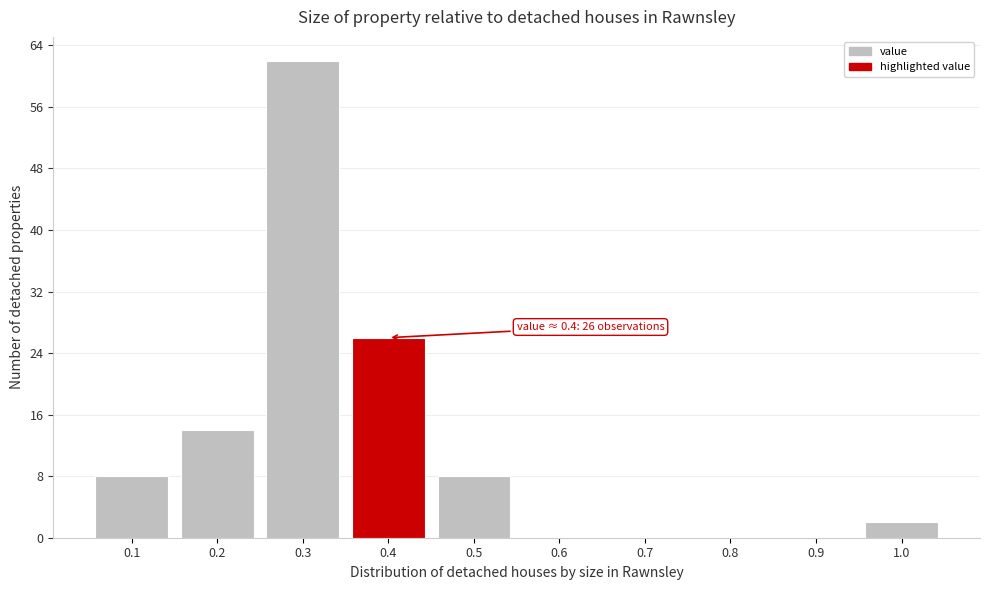

Reading left to right, what are all the values shown in this chart?

0.1=8	0.2=14	0.3=62	0.4=26	0.5=8	0.6=0	0.7=0	0.8=0	0.9=0	1.0=2